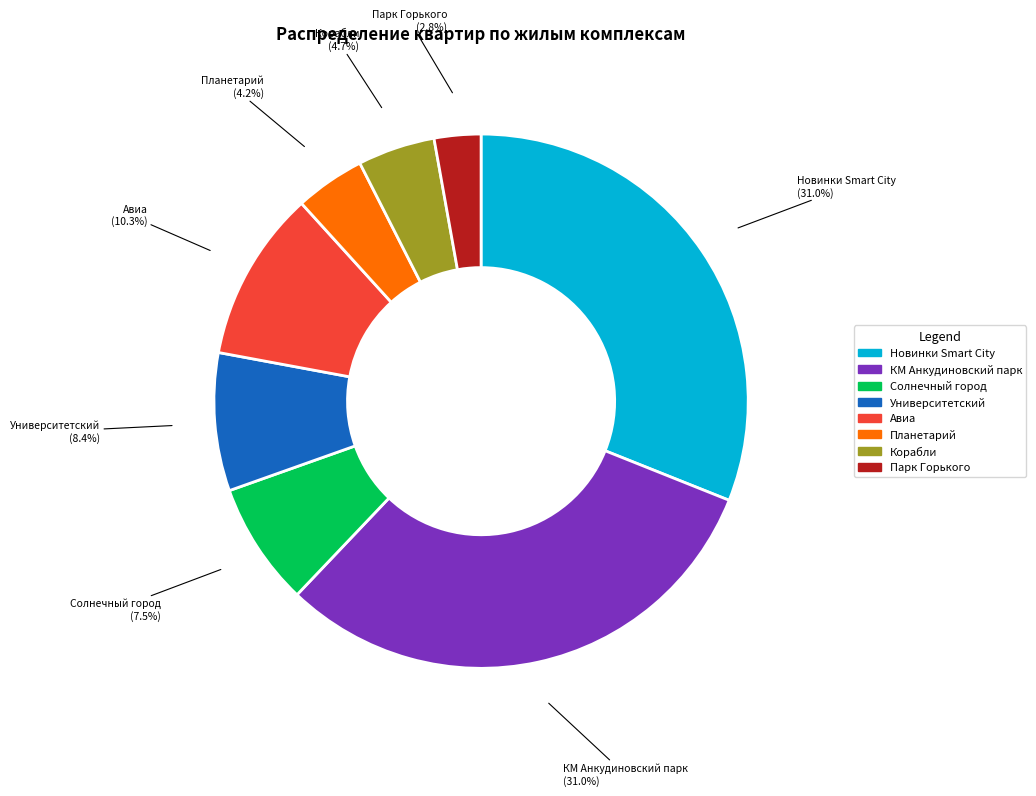

To the nearest percent, what portion does Университетский represent?

8%